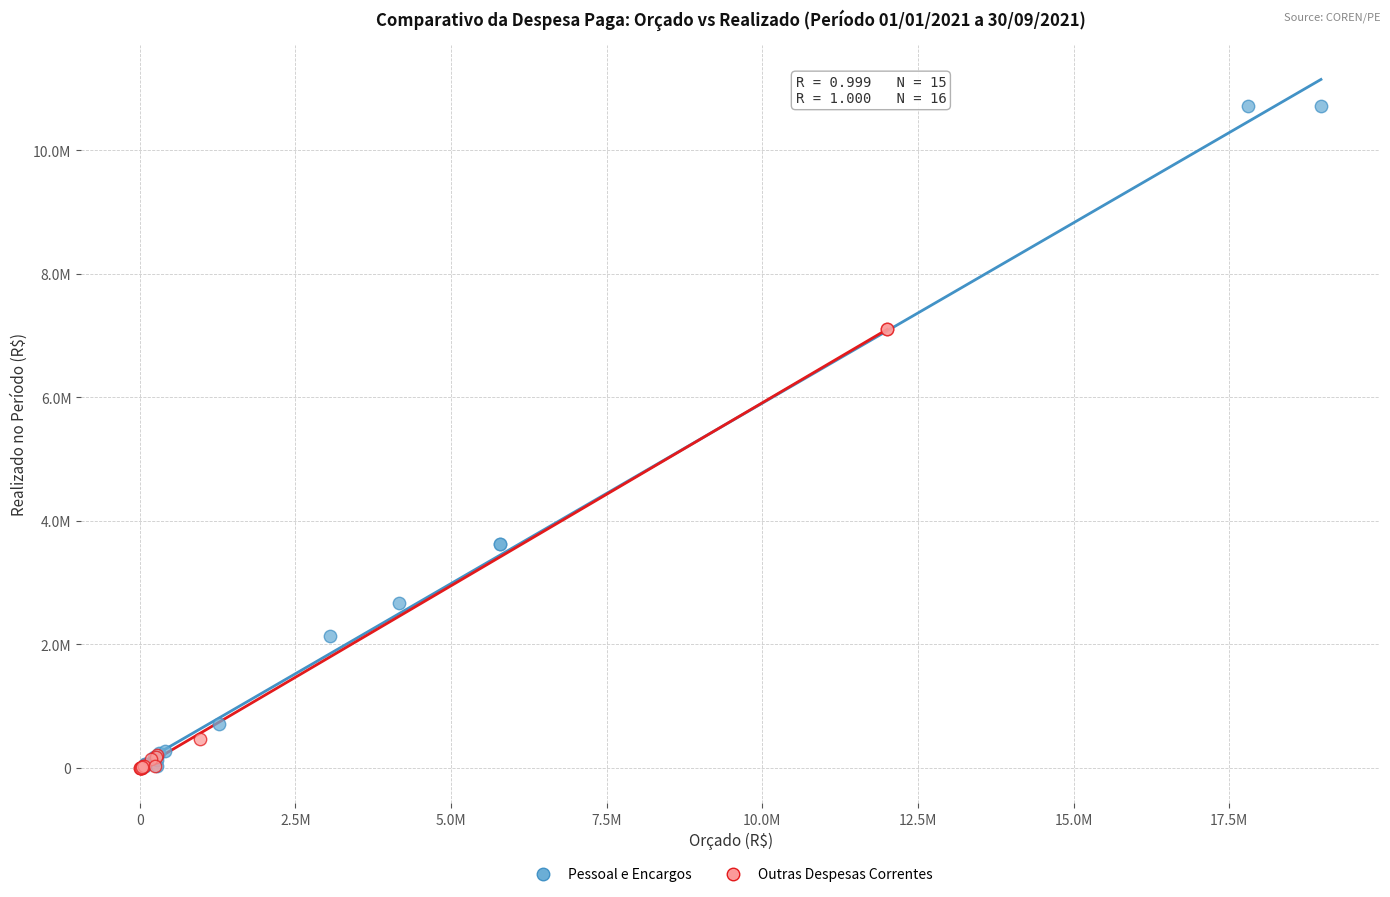

What are all the series names shown in the legend?

Pessoal e Encargos, Outras Despesas Correntes